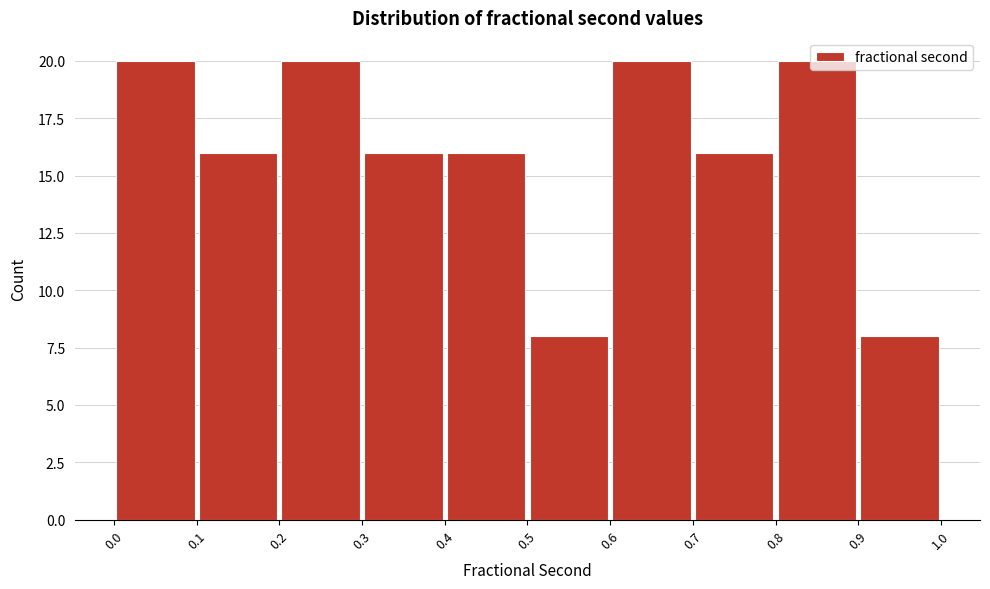

How tall is the bar that spans 0.6 to 0.7 on the x-axis? The values are not printed on the chart, so give them approximately, as read against the axis.

20